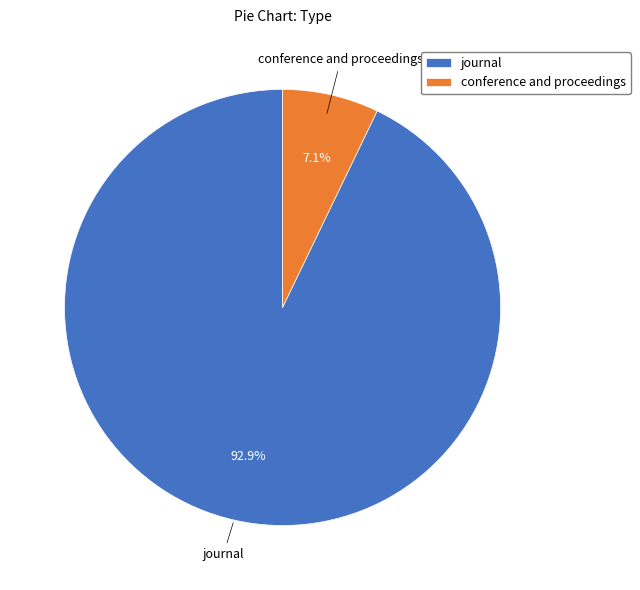

Between conference and proceedings and journal, which is larger?

journal